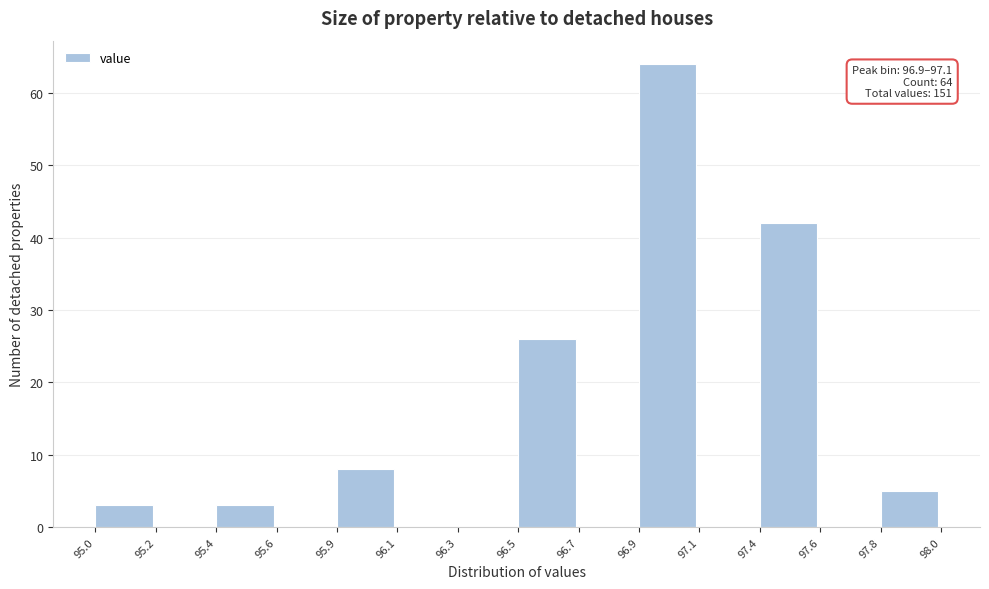

Reading left to right, what are all the values shown in this chart?

95.0=3	95.2=0	95.4=3	95.6=0	95.9=8	96.1=0	96.3=0	96.5=26	96.7=0	96.9=64	97.1=0	97.4=42	97.6=0	97.8=5